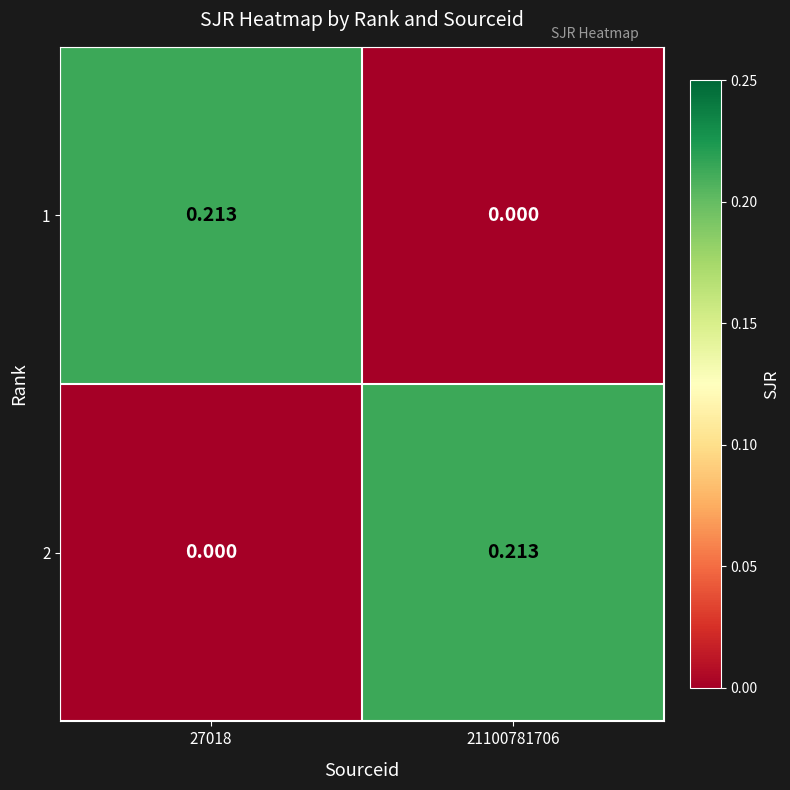

Is the value of 2 at 21100781706 greater than the value of 1 at 21100781706?

Yes